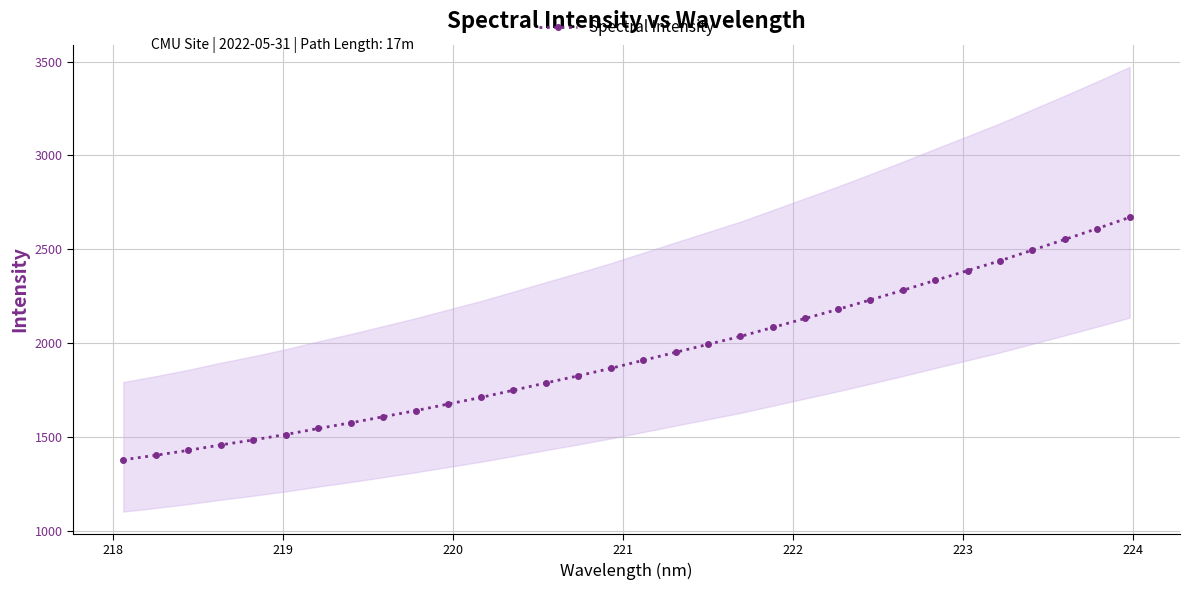

What is the minimum value for Spectral Intensity?

1379.7